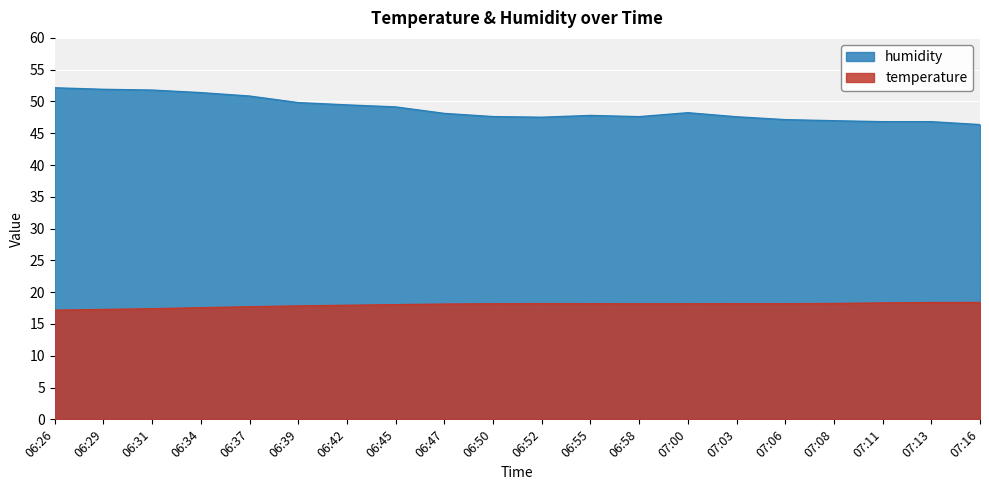

List the series in order of their overall mean, highest first.

humidity, temperature